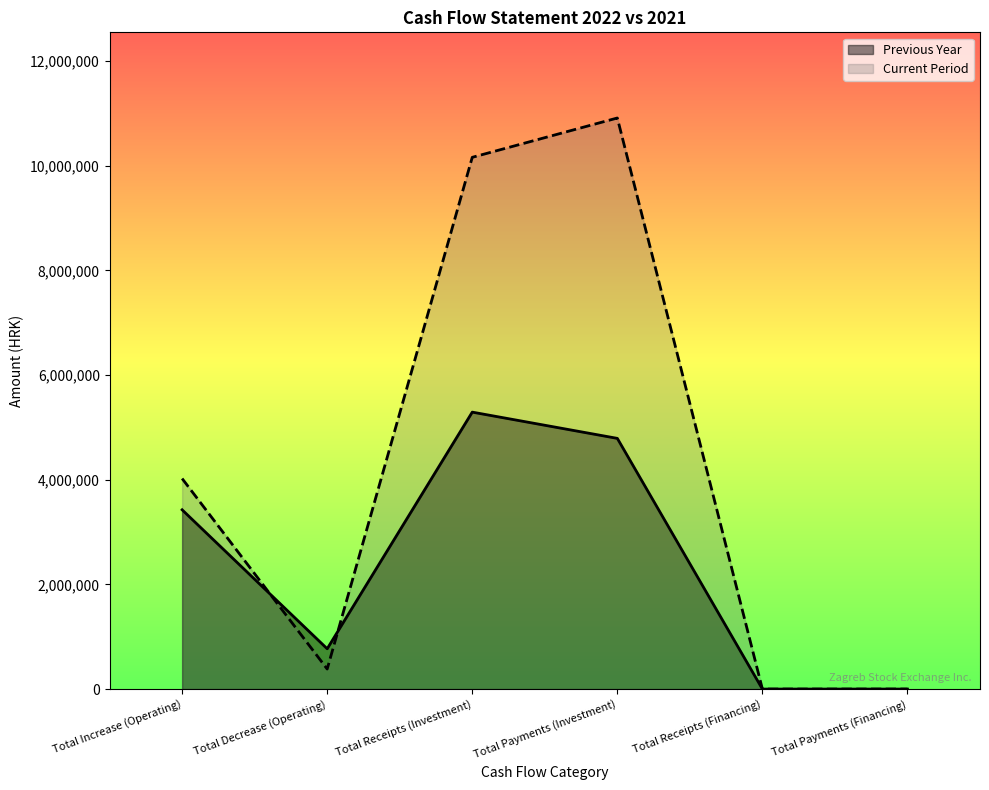

Count the number of data series in this chart.

2